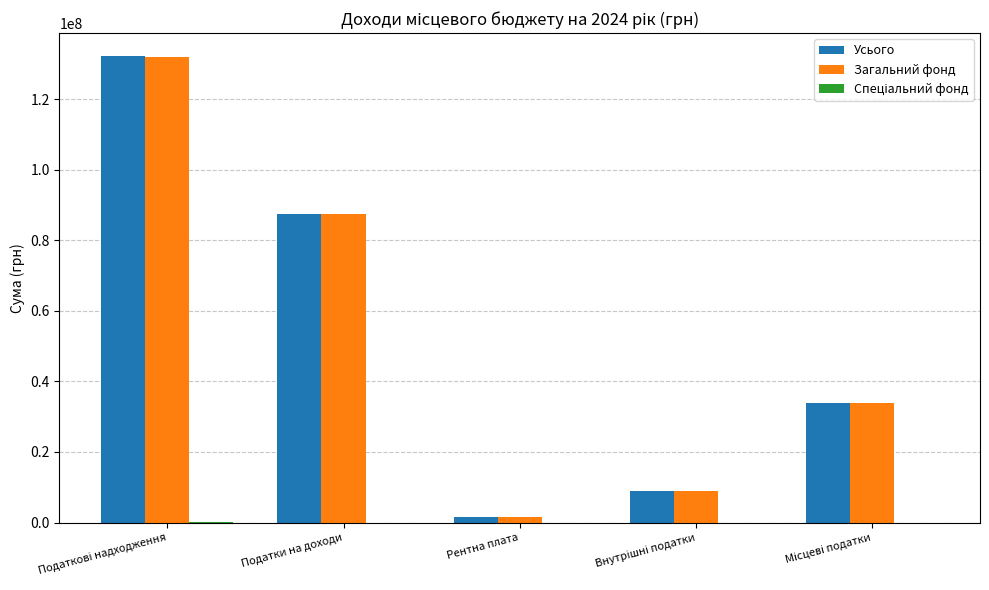

What is the total value across all series at Податки на доходи?

174728000